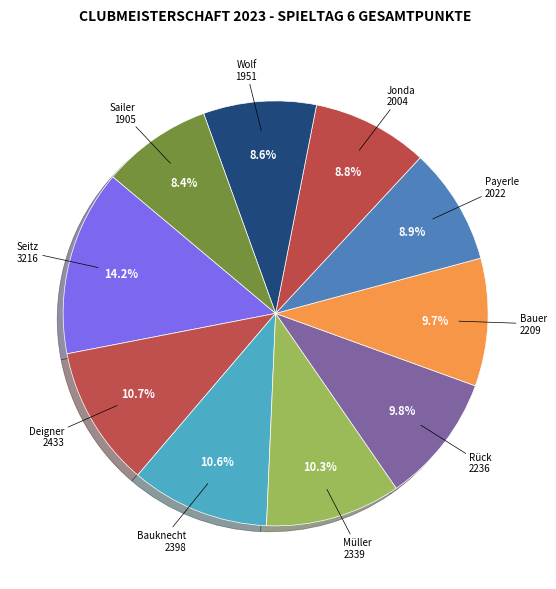

Is it true that Payerle is 2% of the pie?

False